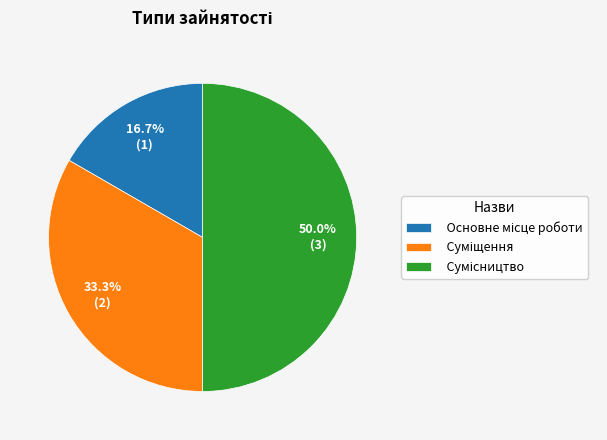

Count the number of slices in the pie.

3